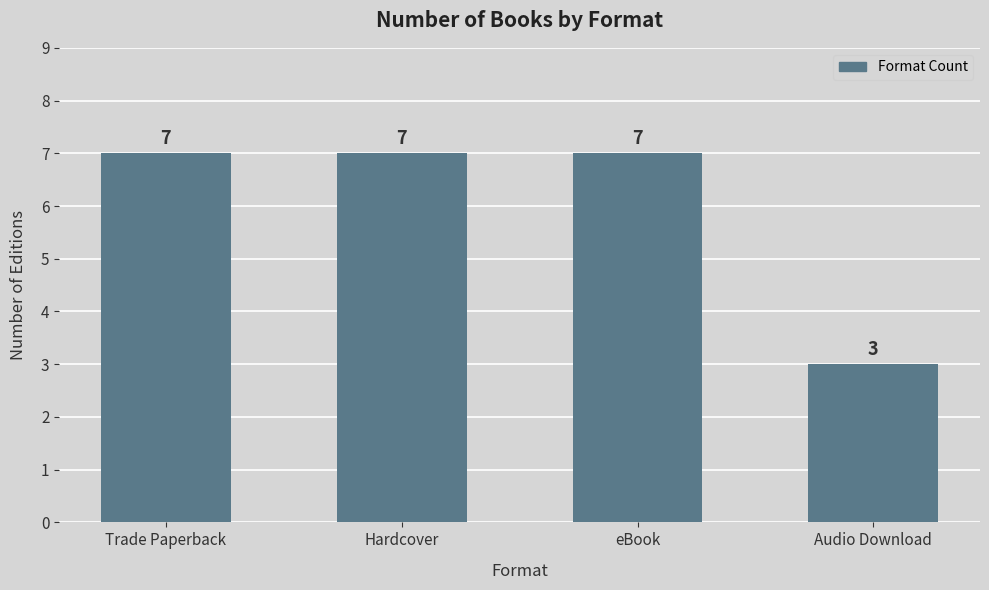

True or false: the data shows 7 at Hardcover.

True